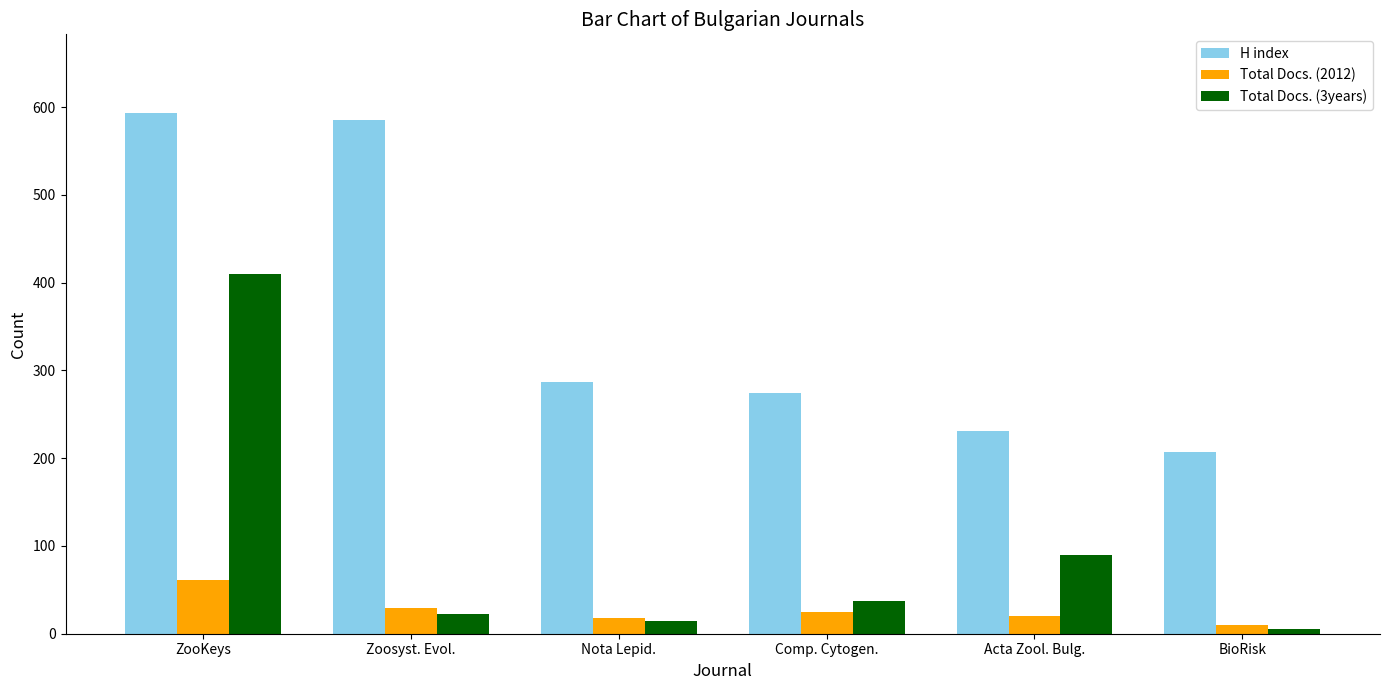

How many bars are there in each group?

3